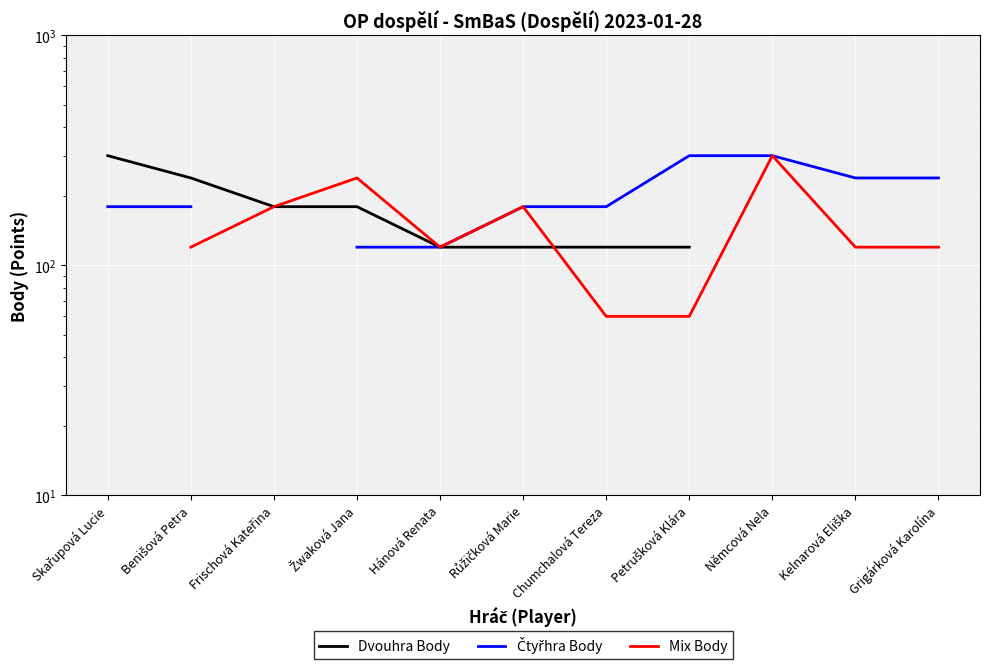

Which category has the lowest value in the Čtyřhra Body series?

Žwaková Jana